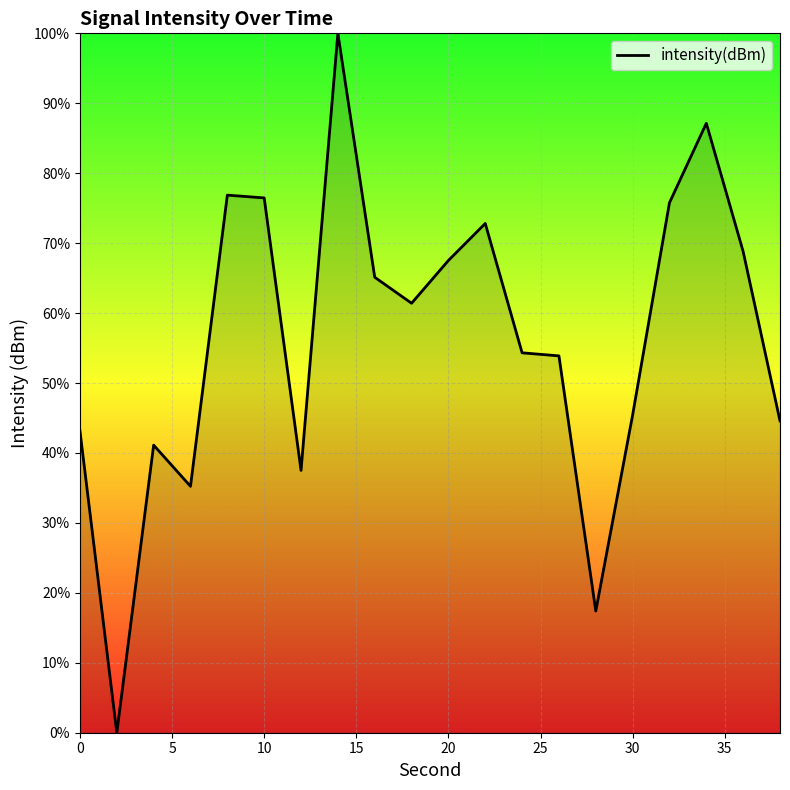

What is the difference between the maximum and minimum values?

100.0